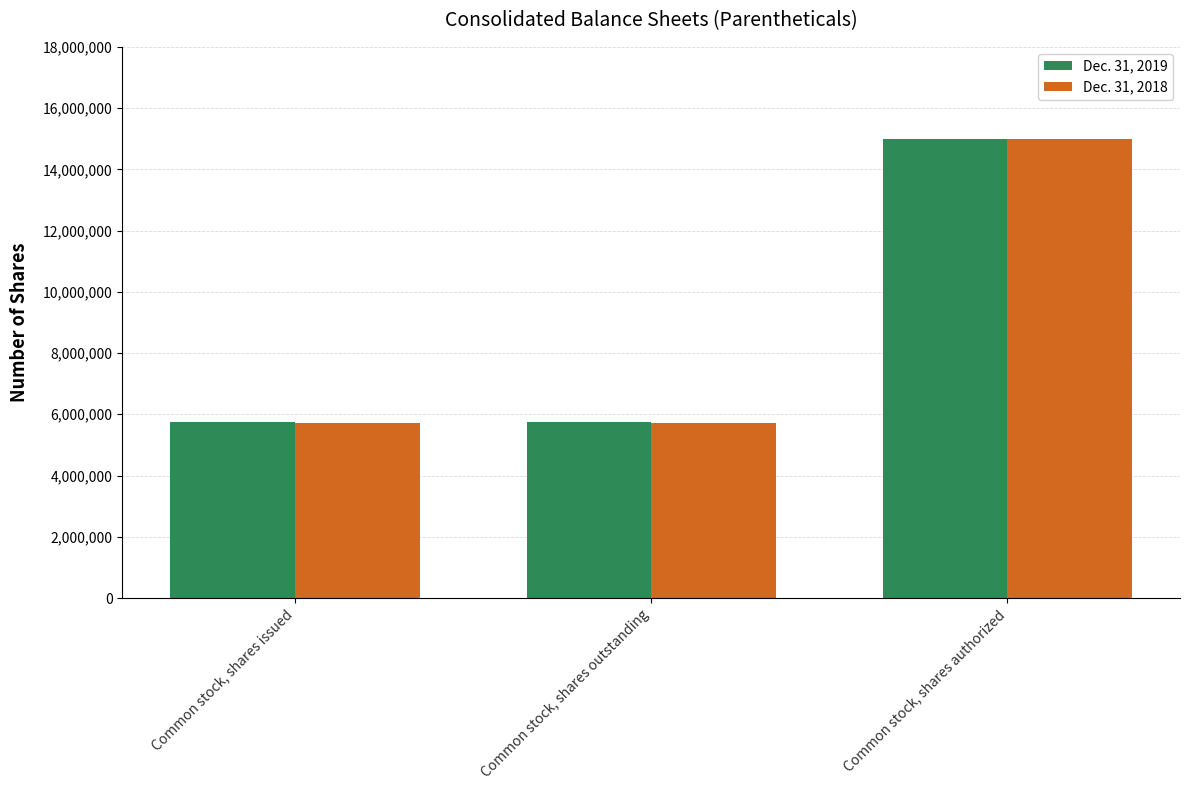

What is the value of the Dec. 31, 2018 bar at the 1st from the left?

5713330